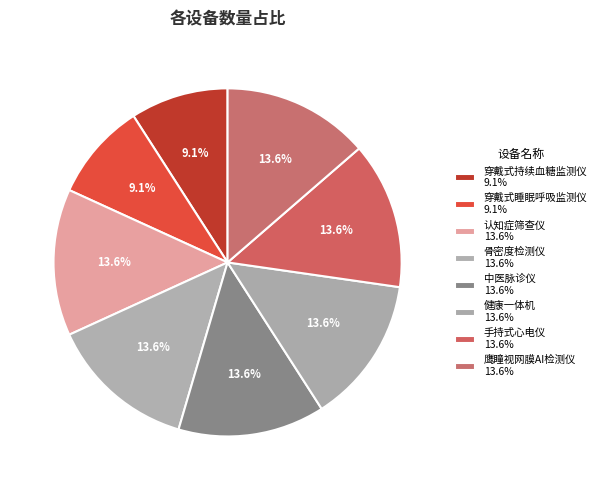

To the nearest percent, what portion does 中医脉诊仪 represent?

14%